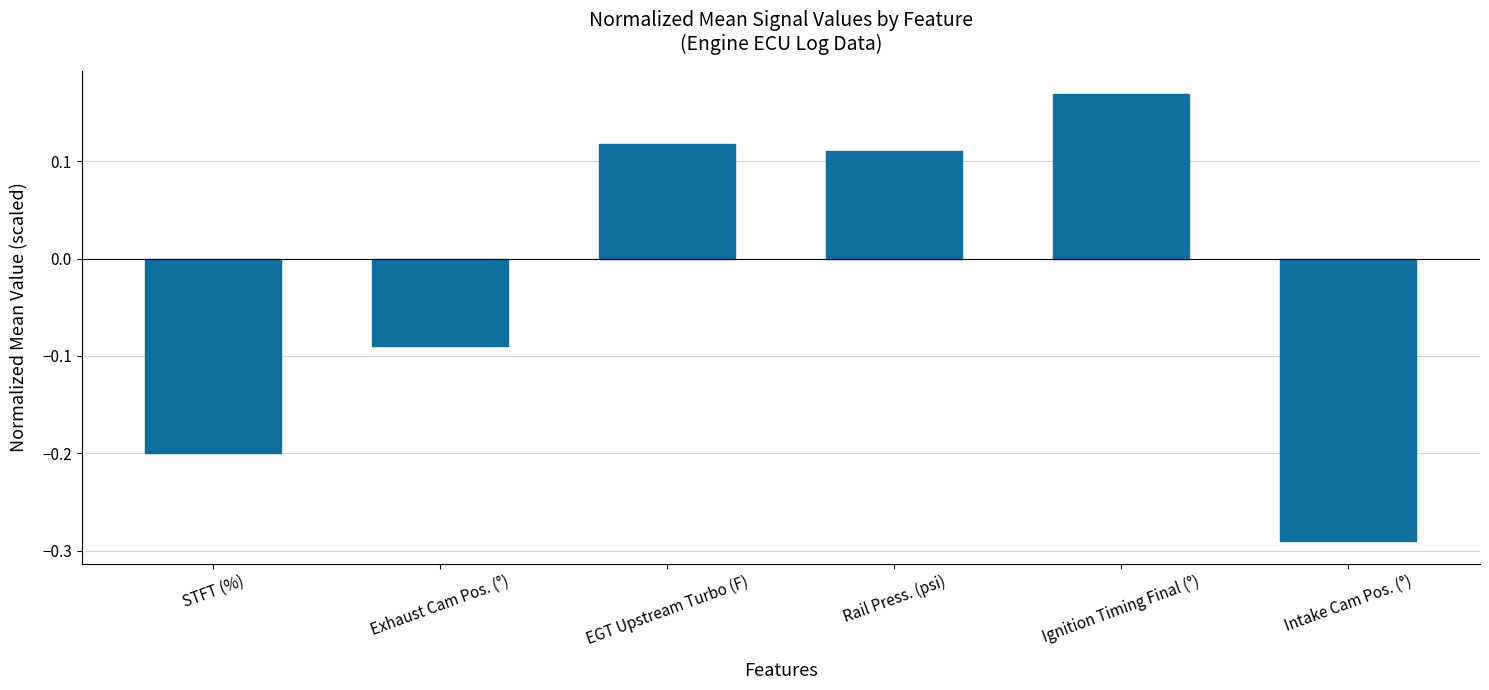

At which label does the data first exceed 0?

EGT Upstream Turbo (F)